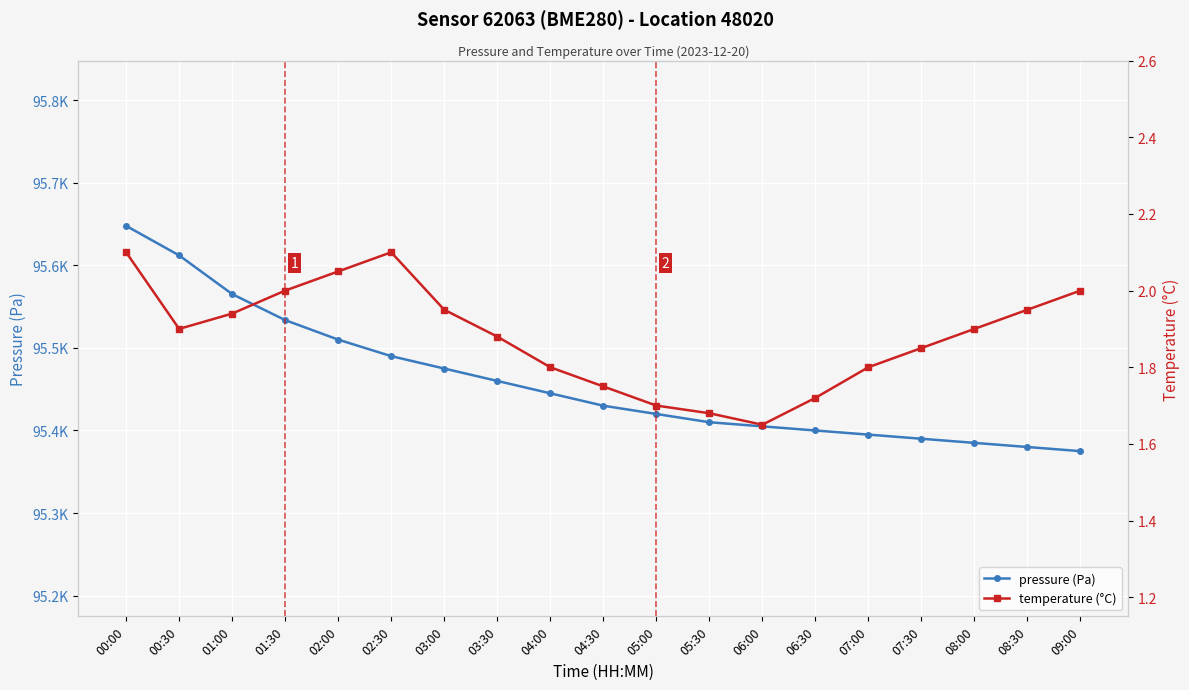

What is the difference between the second highest and second lowest values in the temperature (°C) series?

0.4